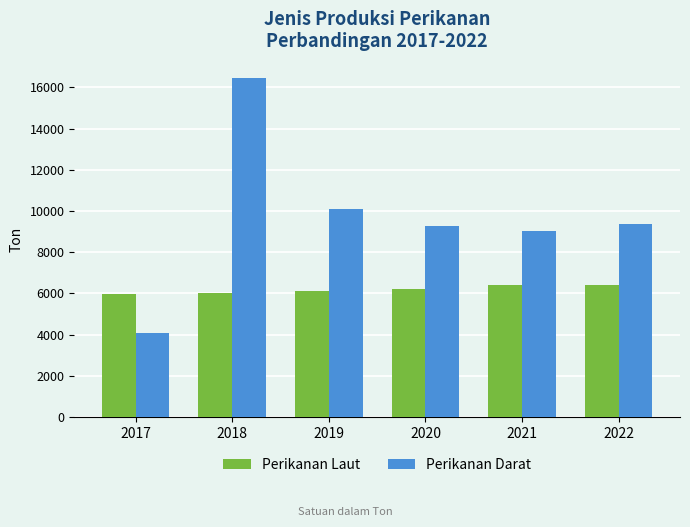

What is the total value across all series at 2017?

10084.1